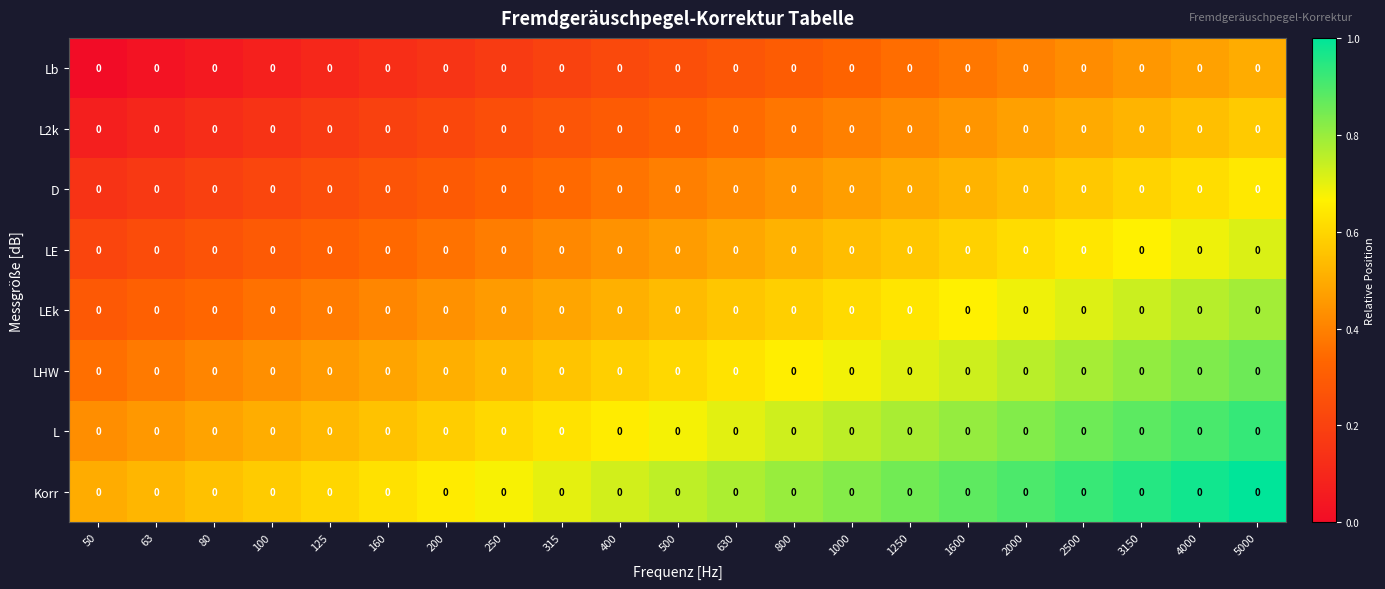

Is it true that LEk equals 0.7 at 1600?

True